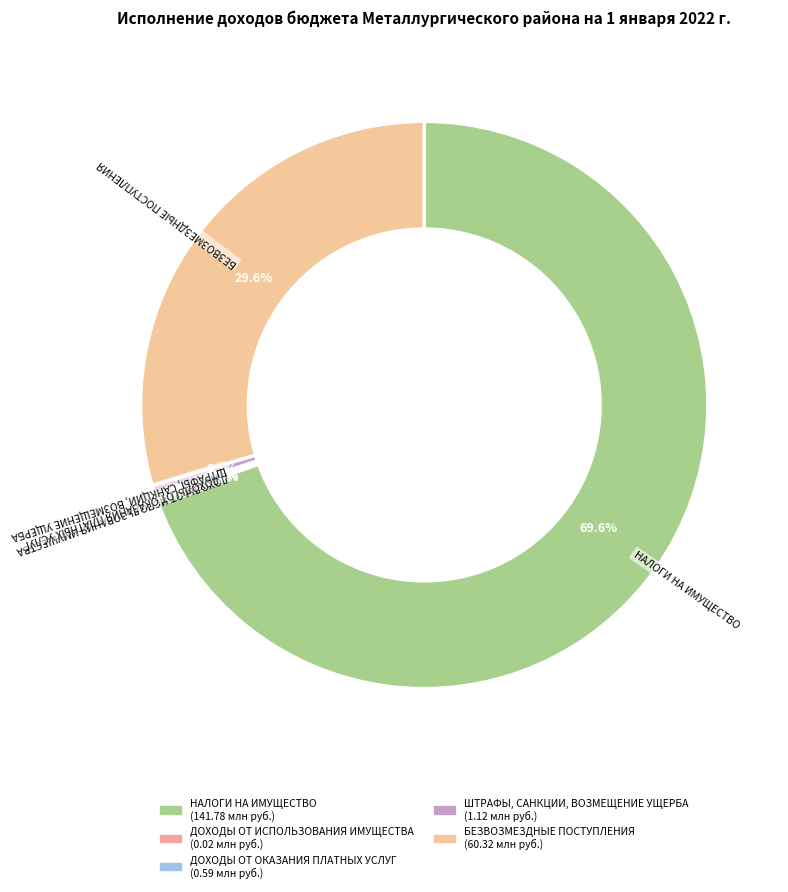

Between БЕЗВОЗМЕЗДНЫЕ ПОСТУПЛЕНИЯ and НАЛОГИ НА ИМУЩЕСТВО, which is larger?

НАЛОГИ НА ИМУЩЕСТВО